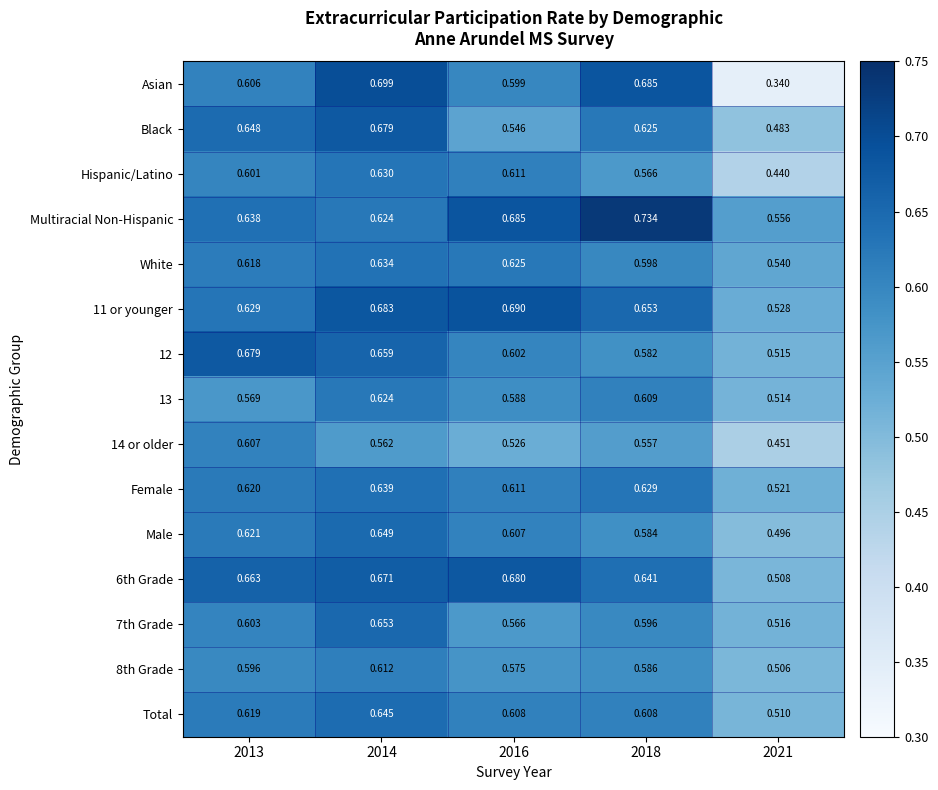

Which series has the largest range (max minus min)?

Asian